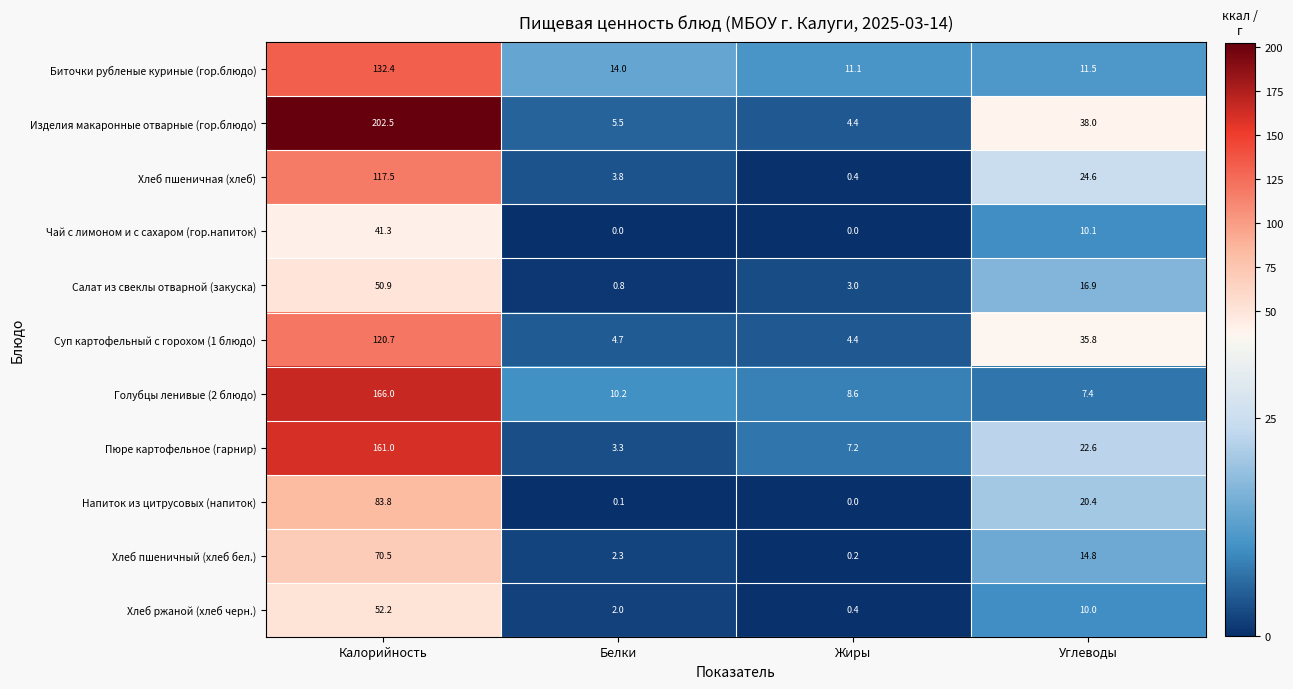

Which category has the highest value across all series?

Калорийность